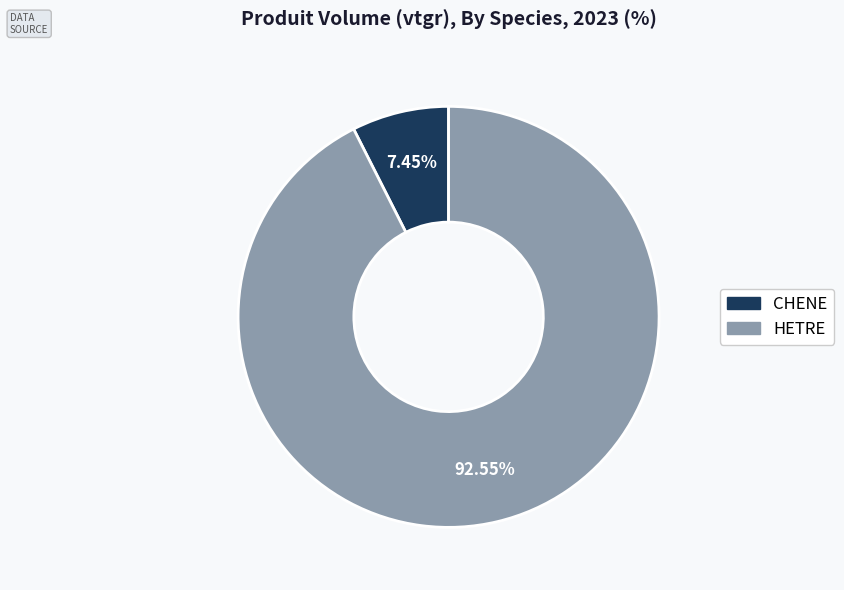

Does any single category account for the majority?

Yes